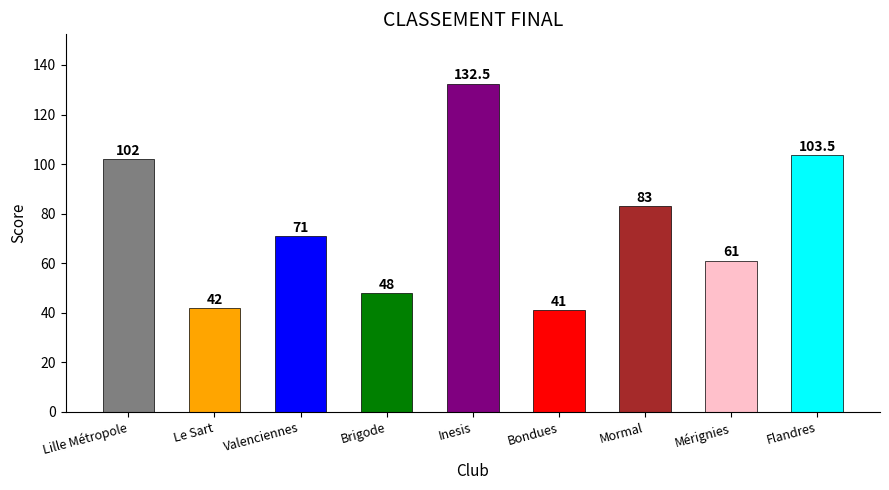

At which category does the chart reach its peak across all series?

Inesis